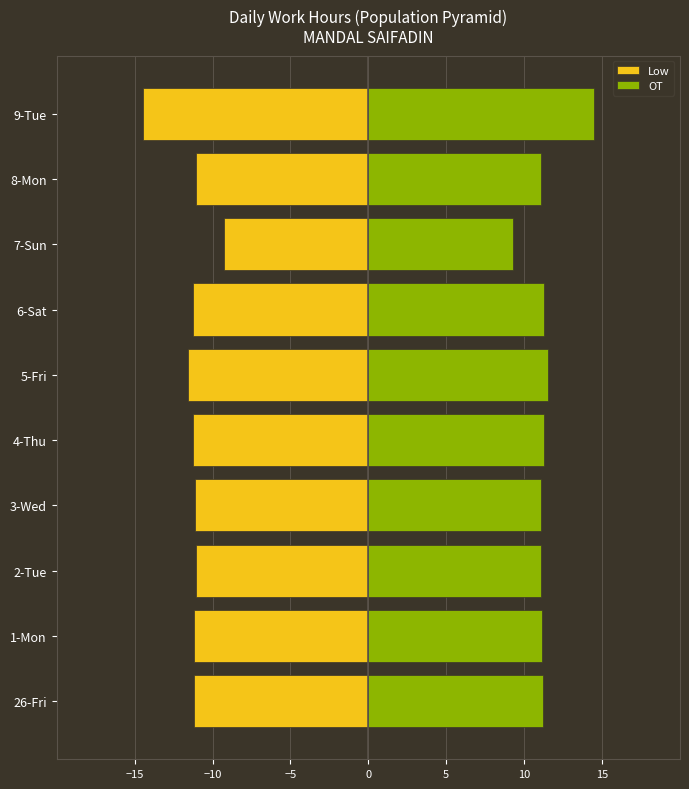

What position from the right is 9-Tue?

1